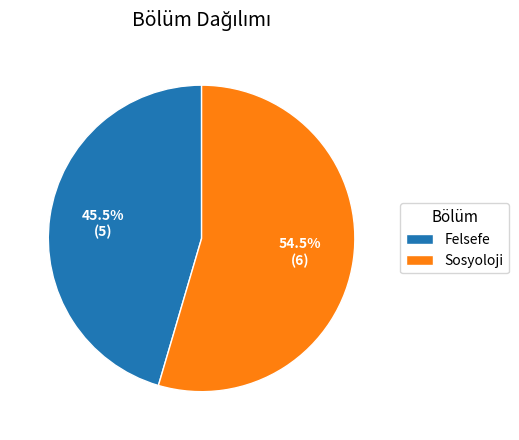

What is the largest slice in the pie chart?

Sosyoloji